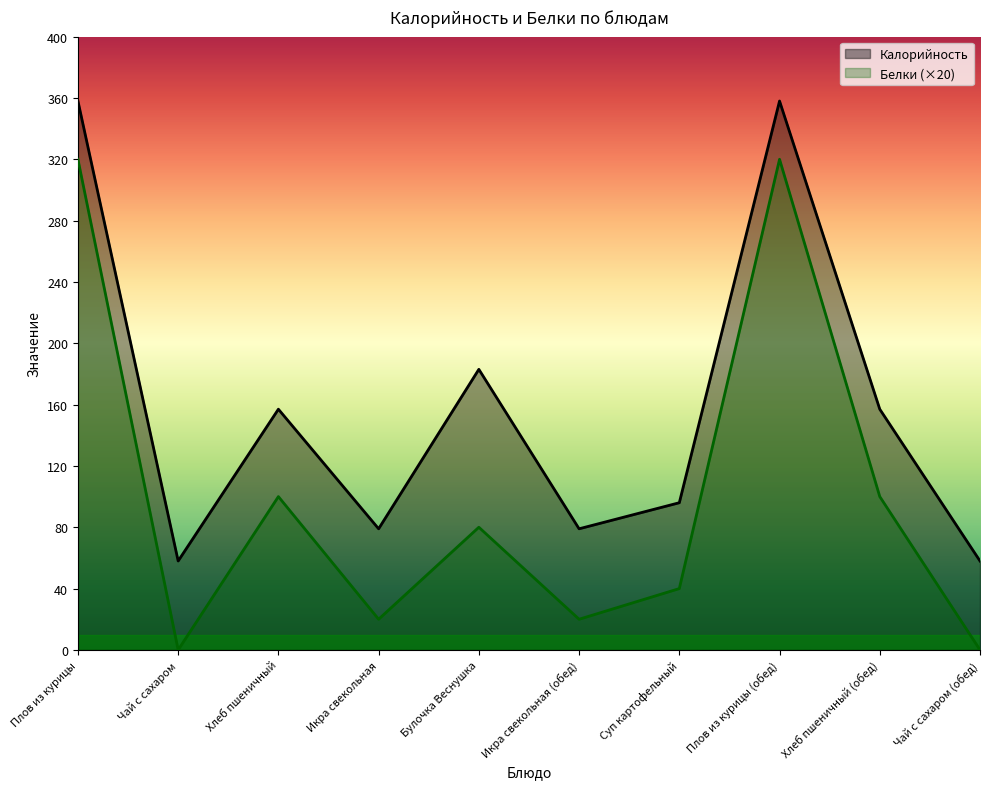

Reading right to left, extract all data points from this chart.

Калорийность: 58	157	358	96	79	183	79	157	58	358
Белки: 0	100	320	40	20	80	20	100	0	320